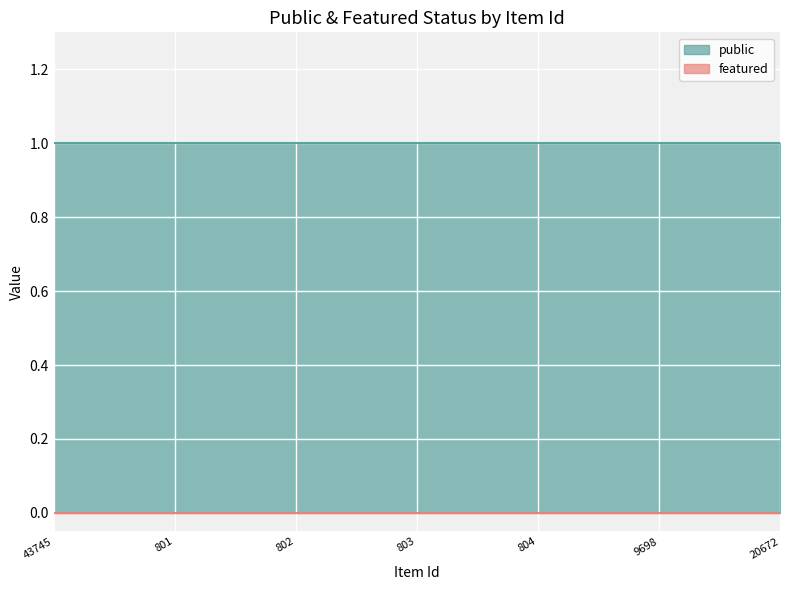

Reading left to right, extract all data points from this chart.

public: 1	1	1	1	1	1	1
featured: 0	0	0	0	0	0	0